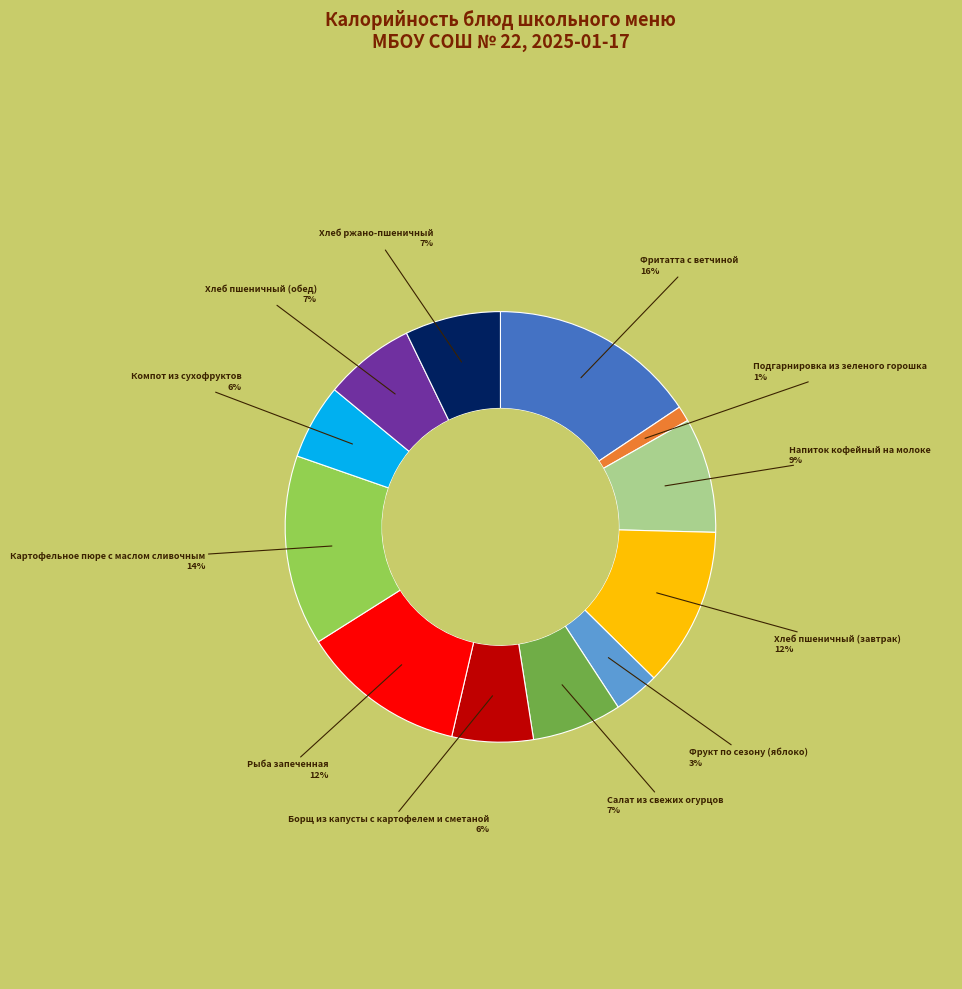

Is there any slice that represents more than half of the pie?

No